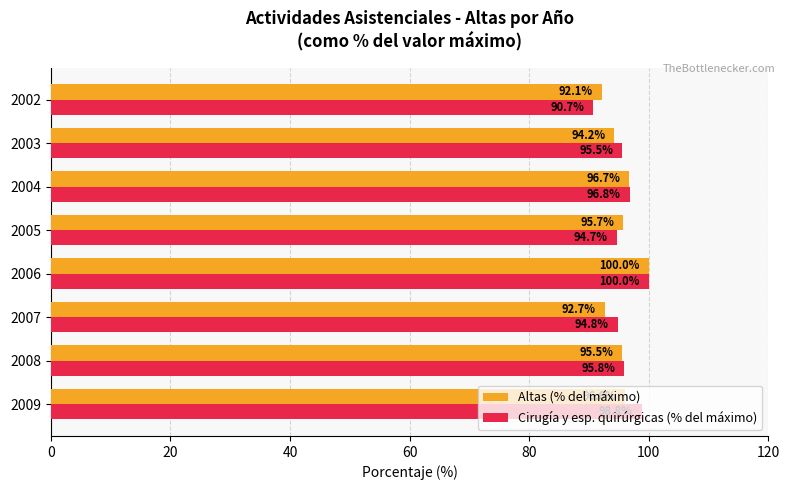

What is the sum of all Cirugía y esp. quirúrgicas (% del máximo) values?

767.2